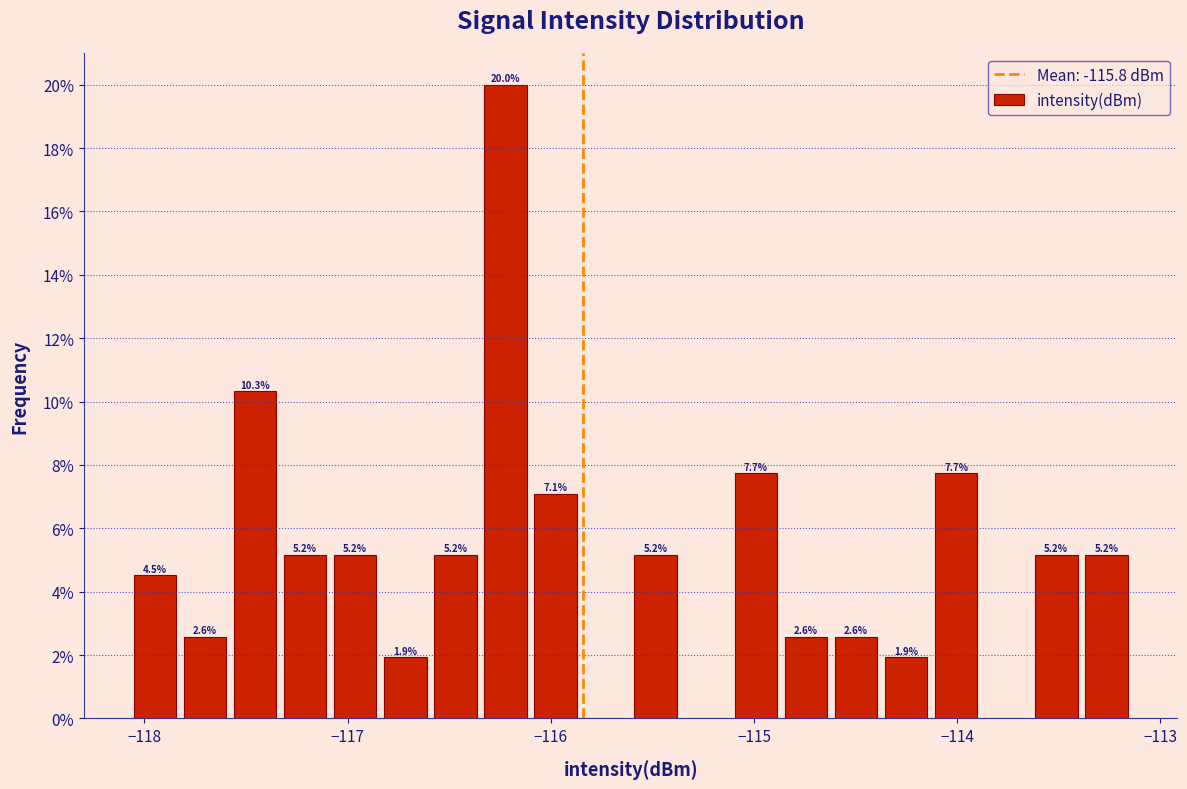

Read against the x-axis, roughly where is the centre of the tallest bar?

-116.2